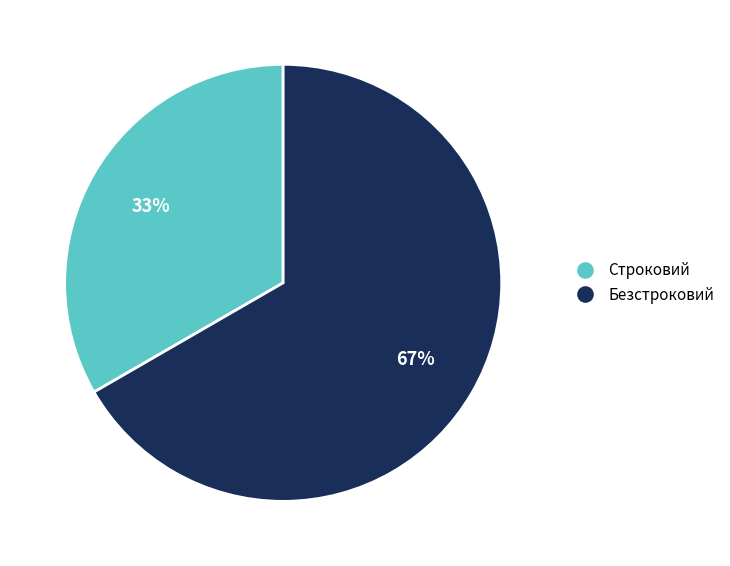

Which slice is the smallest?

Строковий